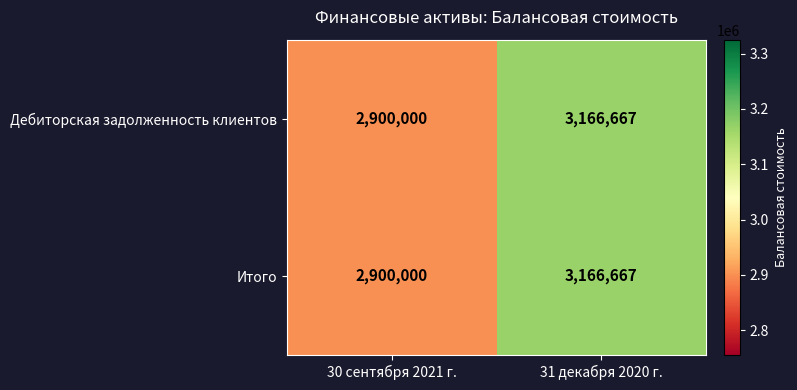

Read the Дебиторская задолженность клиентов value at 31 декабря 2020 г..

3166667